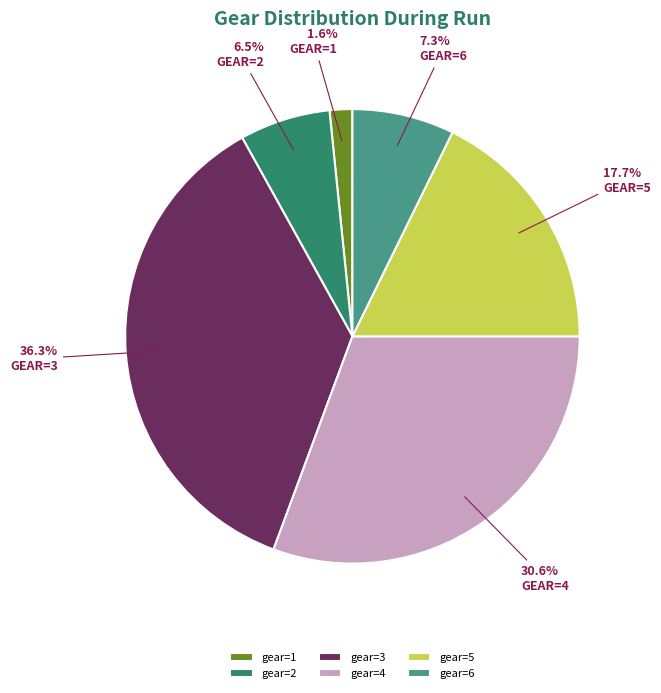

True or false: gear=4 accounts for 17% of the total.

False